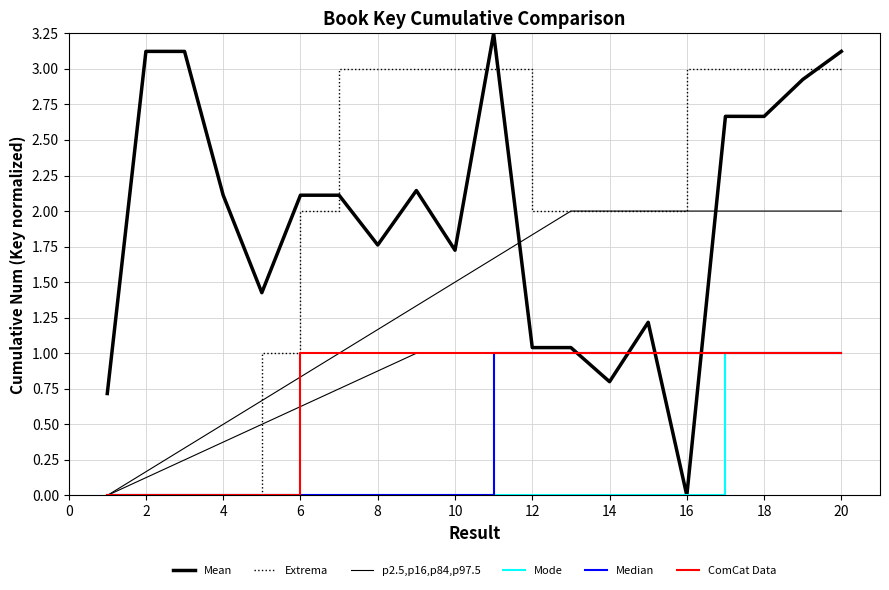

Is the value of Mode at 13 greater than the value of Extrema at 18?

No